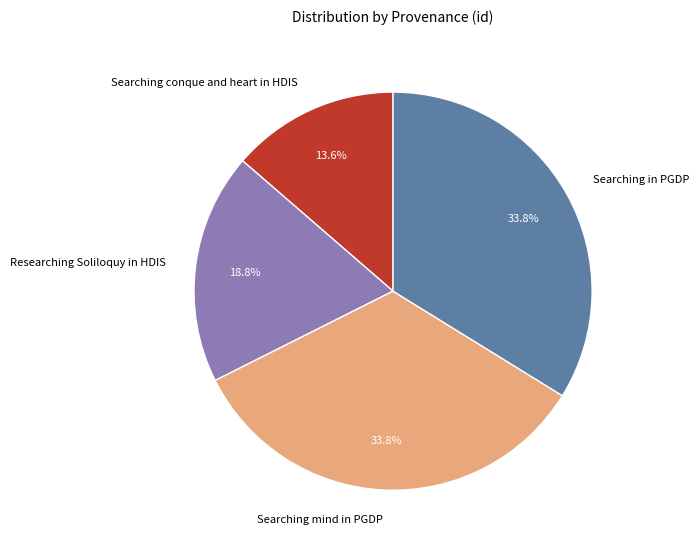

Count the number of slices in the pie.

4